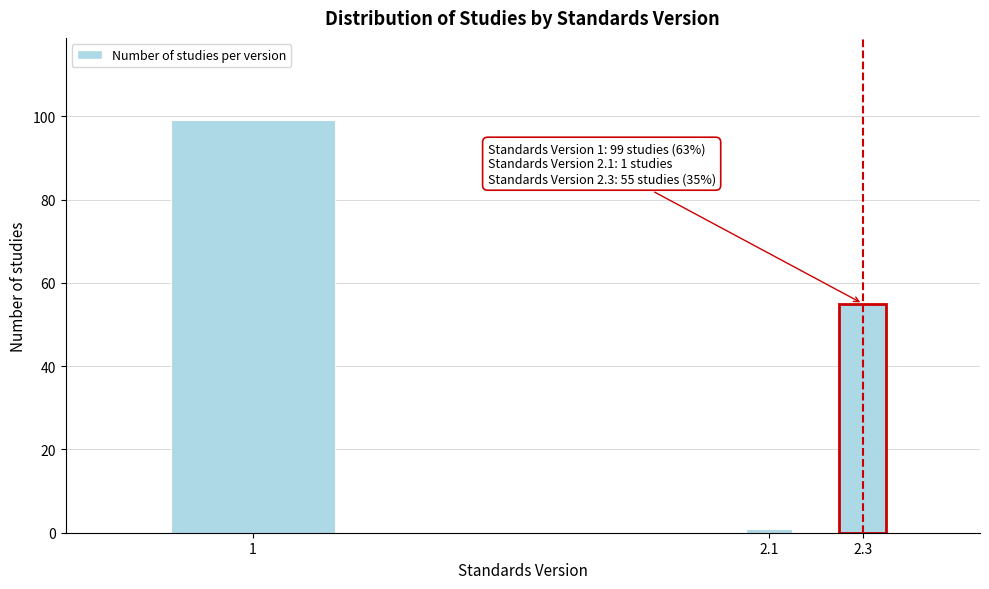

Reading right to left, list all the values displayed in this chart.

2.3=55	2.1=1	1=99